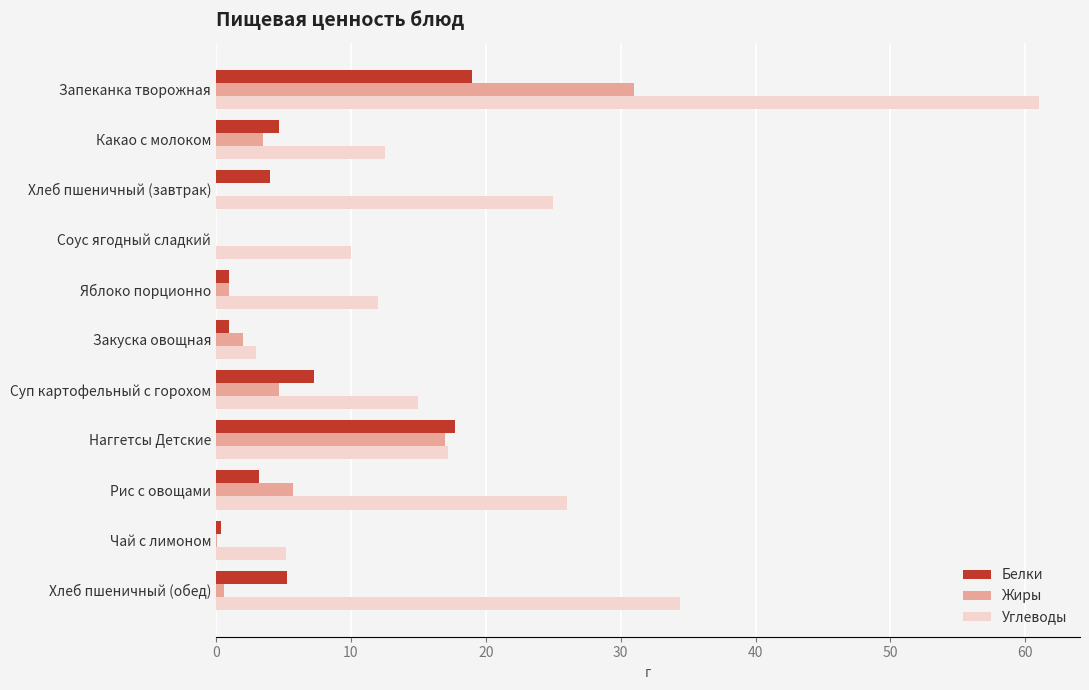

Which series has the largest total across all categories?

Углеводы